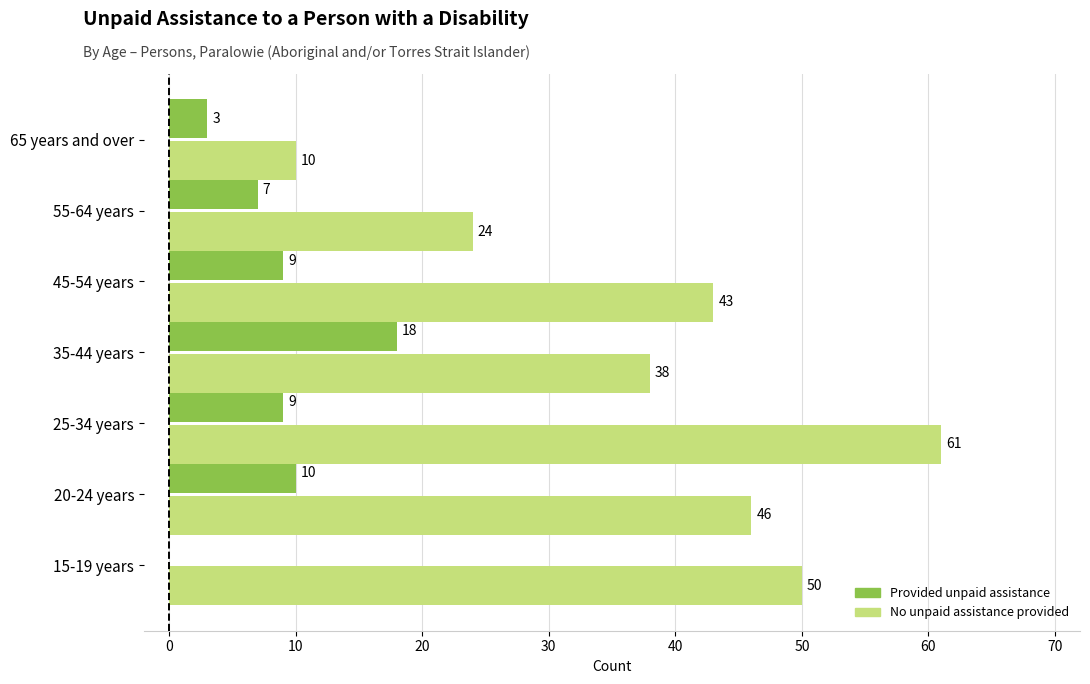

What is the maximum value shown in the chart?

61